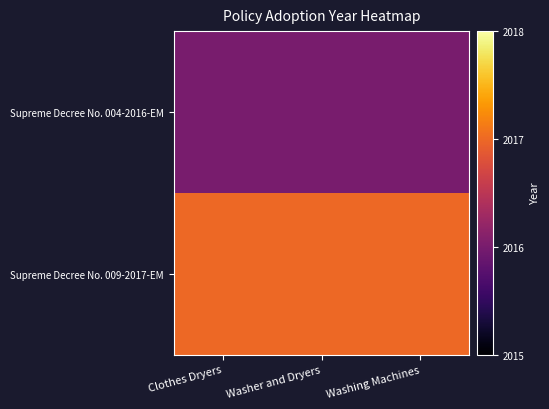

At which category is the sum across all series the highest?

Clothes Dryers